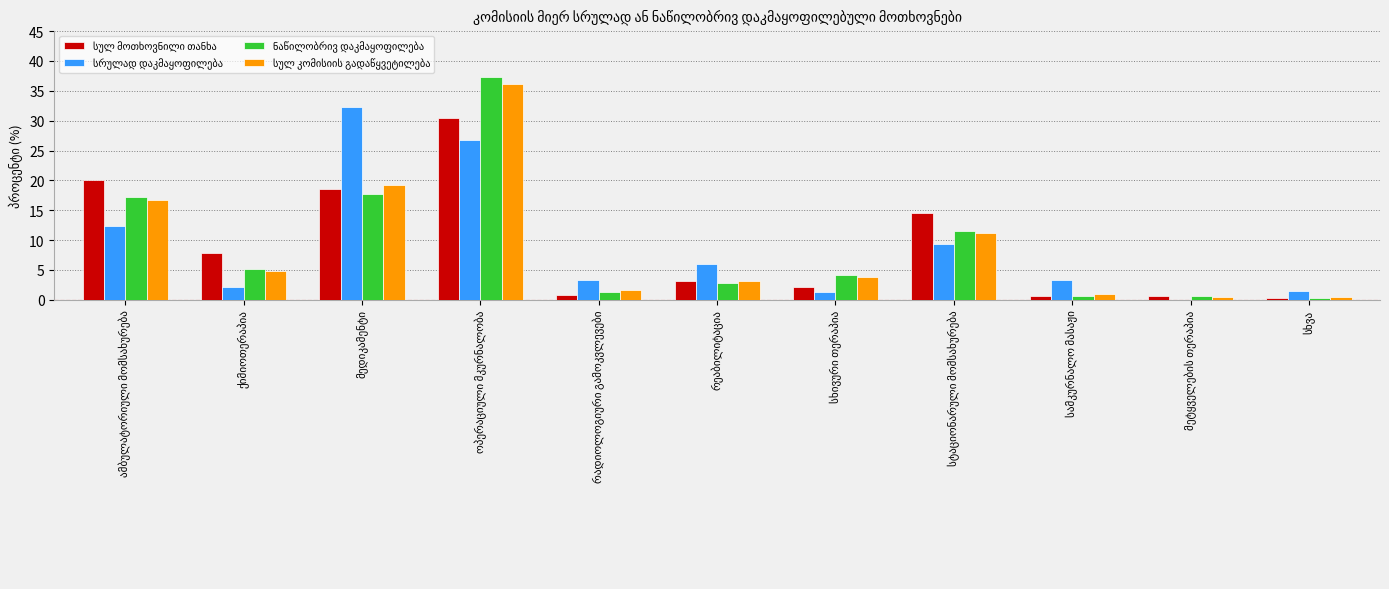

What is the maximum value shown in the chart?

37.3